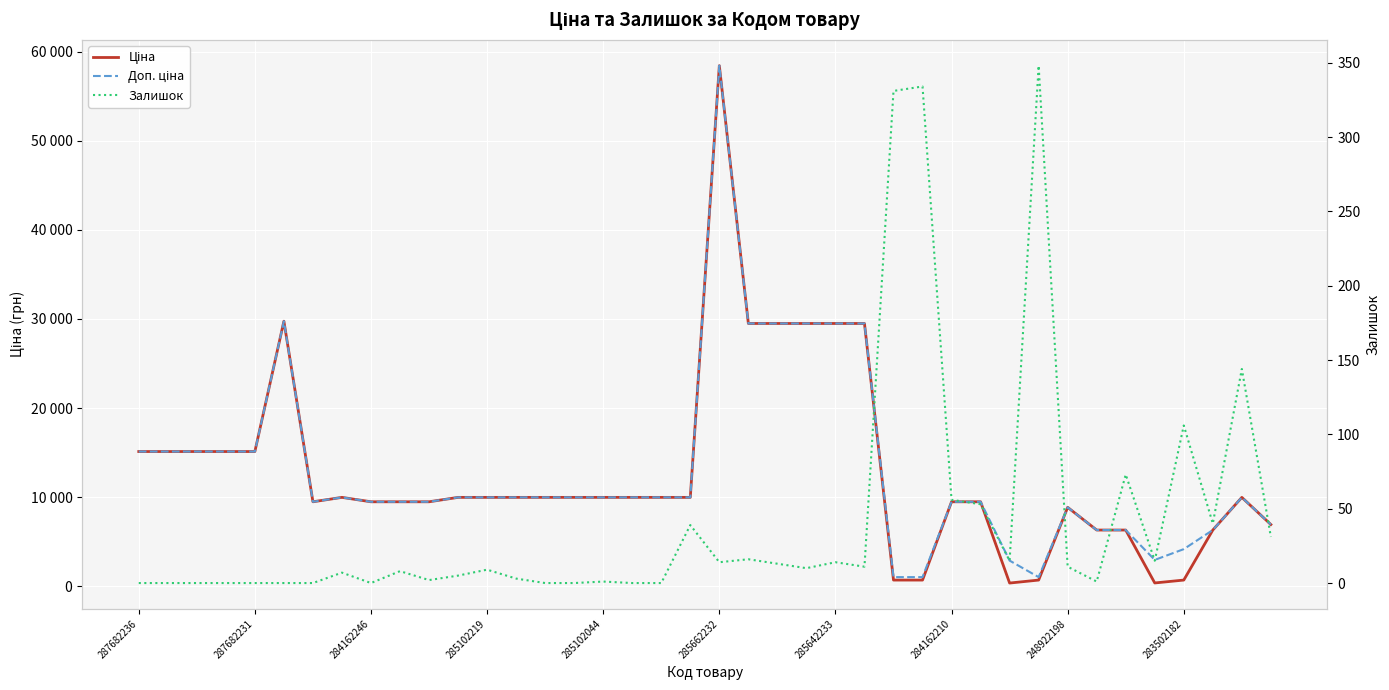

Reading left to right, transcribe all the data shown in this chart.

Ціна: 15120.0	15120.0	15120.0	15120.0	15120.0	29747.2	9480.1	9975.0	9480.1	9480.1	9480.1	9975.0	9975.0	9975.0	9975.0	9975.0	9975.0	9975.0	9975.0	9975.0	58426.5	29491.5	29491.5	29491.5	29491.5	29491.5	693.7	693.7	9480.1	9480.1	359.9	693.7	8856.7	6308.8	6308.8	369.5	694.3	6308.8	9975.0	6925.7
Доп. ціна: 15120.0	15120.0	15120.0	15120.0	15120.0	29747.2	9480.1	9975.0	9480.1	9480.1	9480.1	9975.0	9975.0	9975.0	9975.0	9975.0	9975.0	9975.0	9975.0	9975.0	58426.5	29491.5	29491.5	29491.5	29491.5	29491.5	1024.6	1024.6	9480.1	9480.1	2878.8	1024.6	8856.7	6308.8	6308.8	2955.8	4165.6	6308.8	9975.0	6925.7
Залишок: 0.0	0.0	0.0	0.0	0.0	0.0	0.0	7.0	0.0	8.0	2.0	5.0	9.0	3.0	0.0	0.0	1.0	0.0	0.0	39.0	14.0	16.0	13.0	10.0	14.0	11.0	331.0	334.0	56.0	53.0	15.0	348.0	11.0	1.0	73.0	15.0	106.0	40.0	144.0	31.0